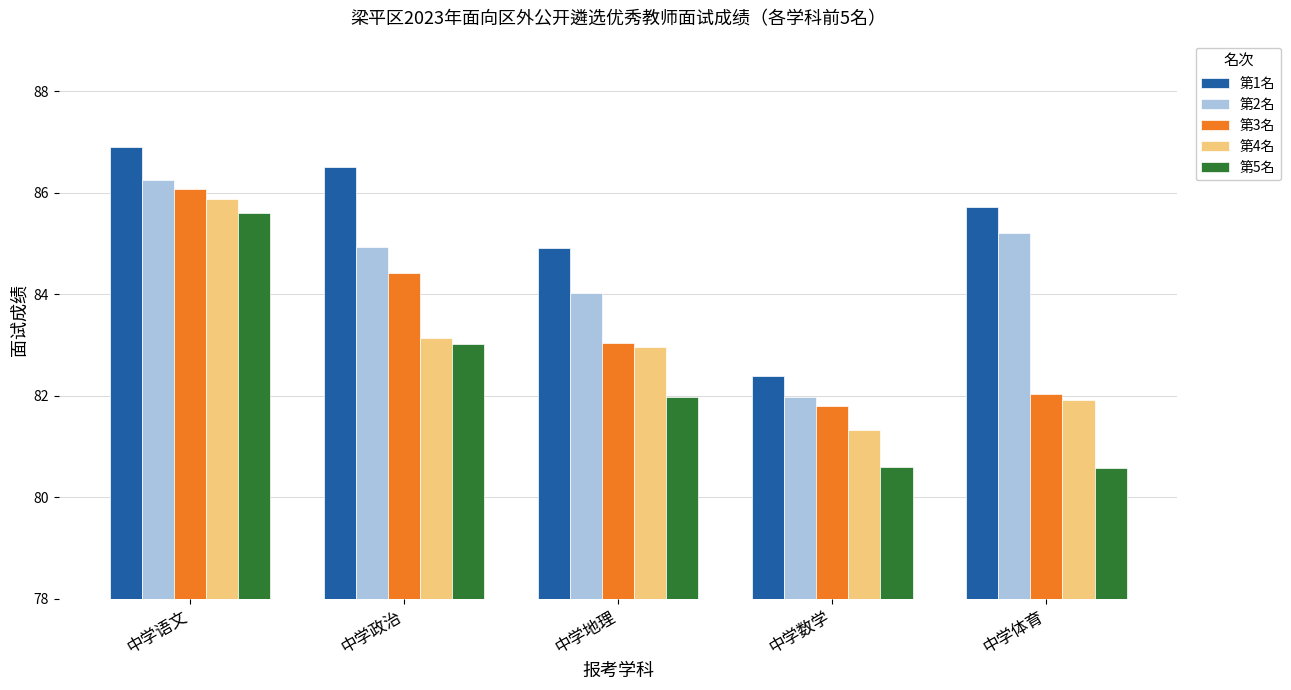

What is the spread (max minus min) of values at 中学体育?

5.1